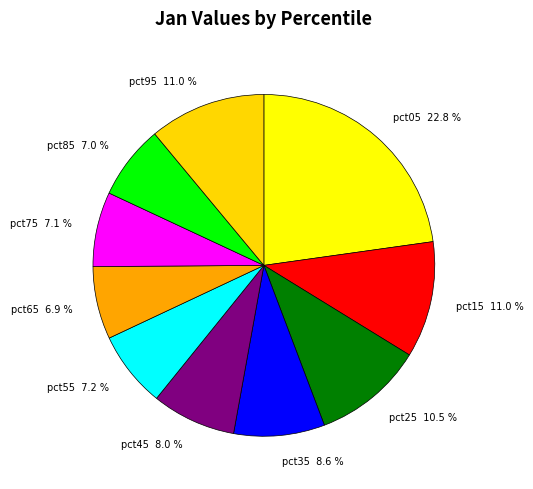

Which has a higher value, pct75 7.1 % or pct35 8.6 %?

pct35 8.6 %